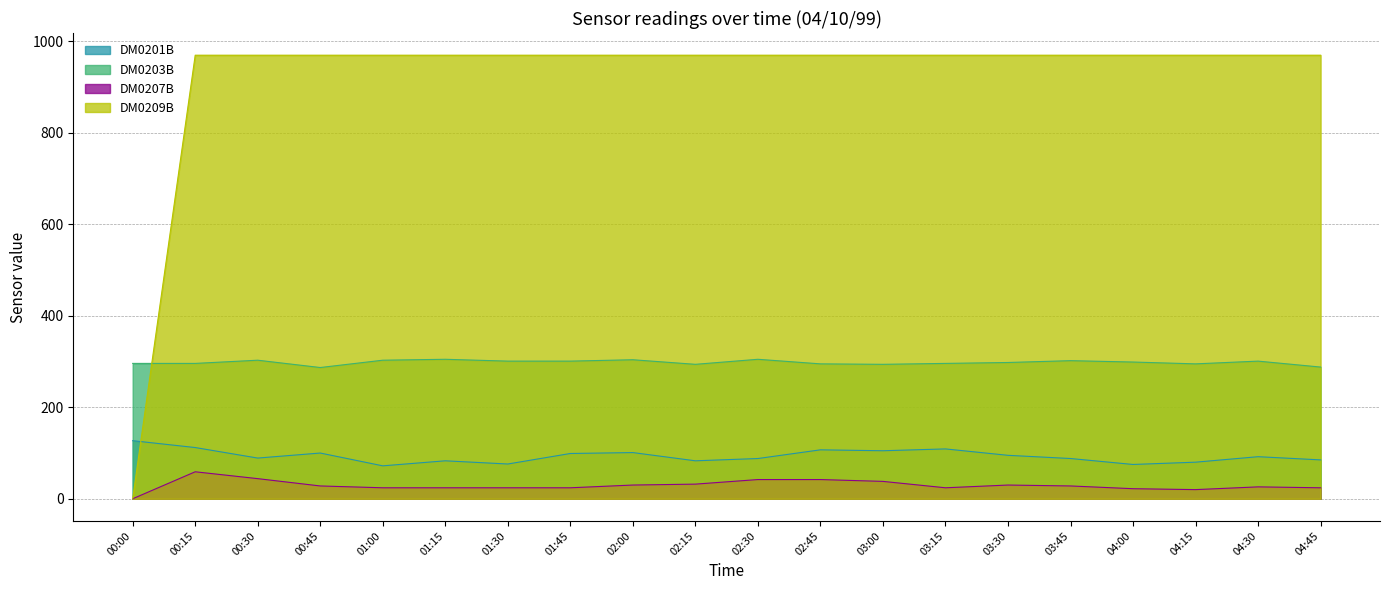

Reading left to right, what are all the values shown in this chart?

DM0201B: 127	112	89	100	72	83	76	99	101	83	88	107	105	109	95	88	75	80	92	85
DM0203B: 296	296	303	287	303	305	301	301	304	294	305	295	294	296	298	302	299	295	301	288
DM0207B: 0	59	44	28	24	24	24	24	30	32	42	42	38	24	30	28	22	20	26	24
DM0209B: 0	970	970	970	970	970	970	970	970	970	970	970	970	970	970	970	970	970	970	970